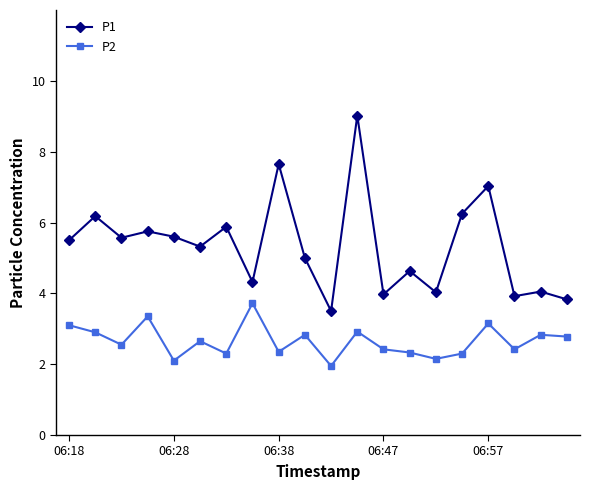

What is the value of the P1 point at the 10th from the left?

5.0